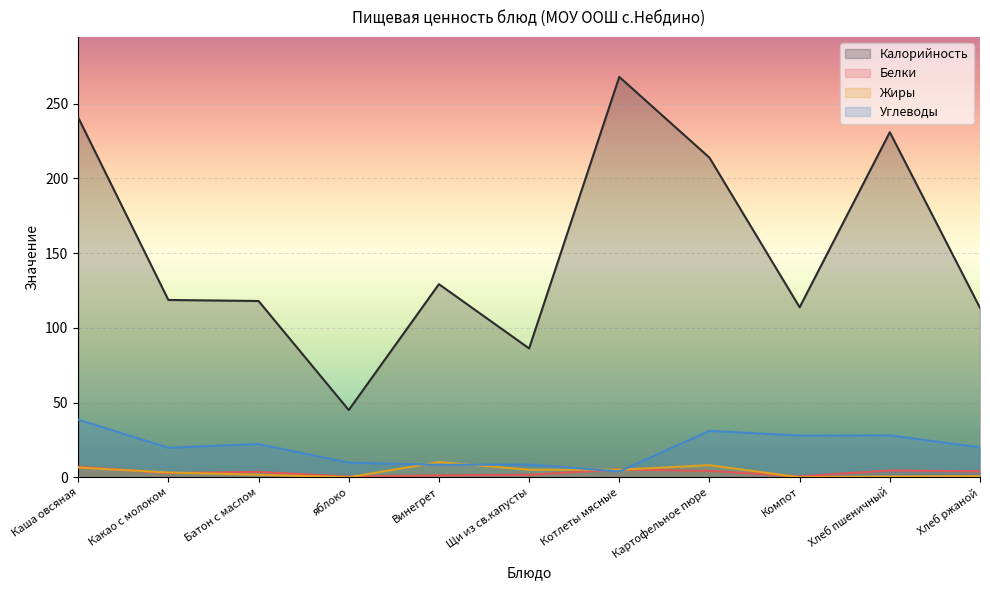

Which series has the largest total across all categories?

Калорийность